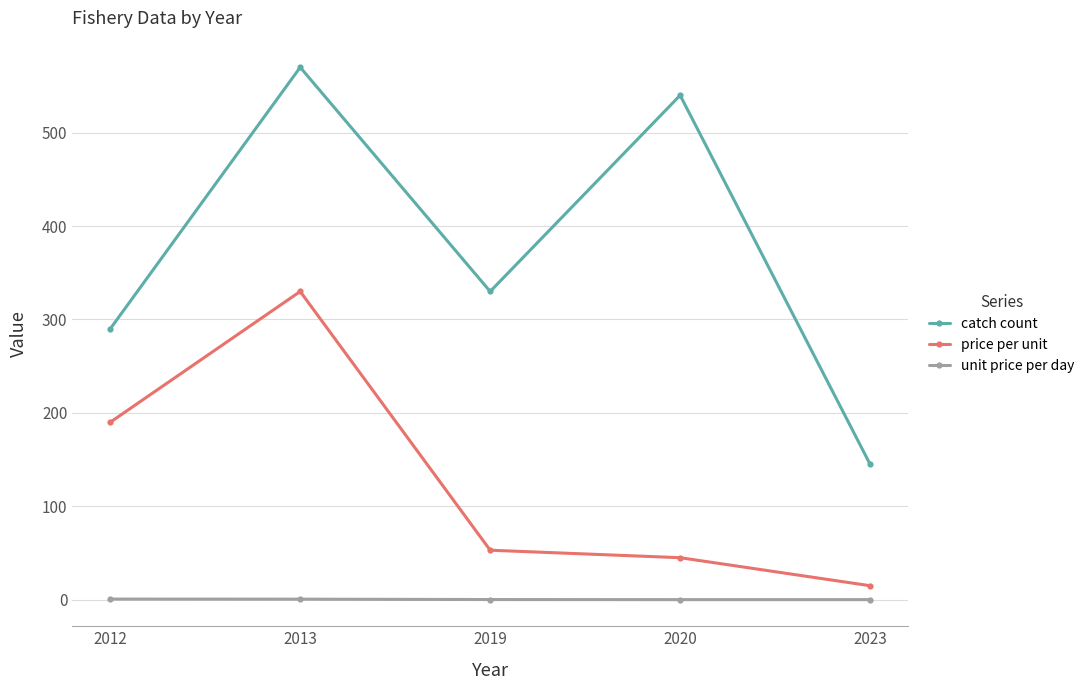

The value of price per unit at 2020 is 65.6. True or false?

False